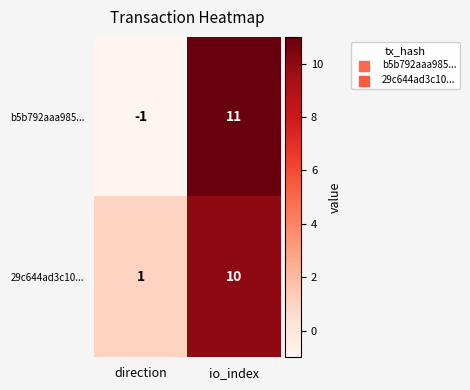

At io_index, list the series in order from smallest to largest.

29c644ad3c10..., b5b792aaa985...